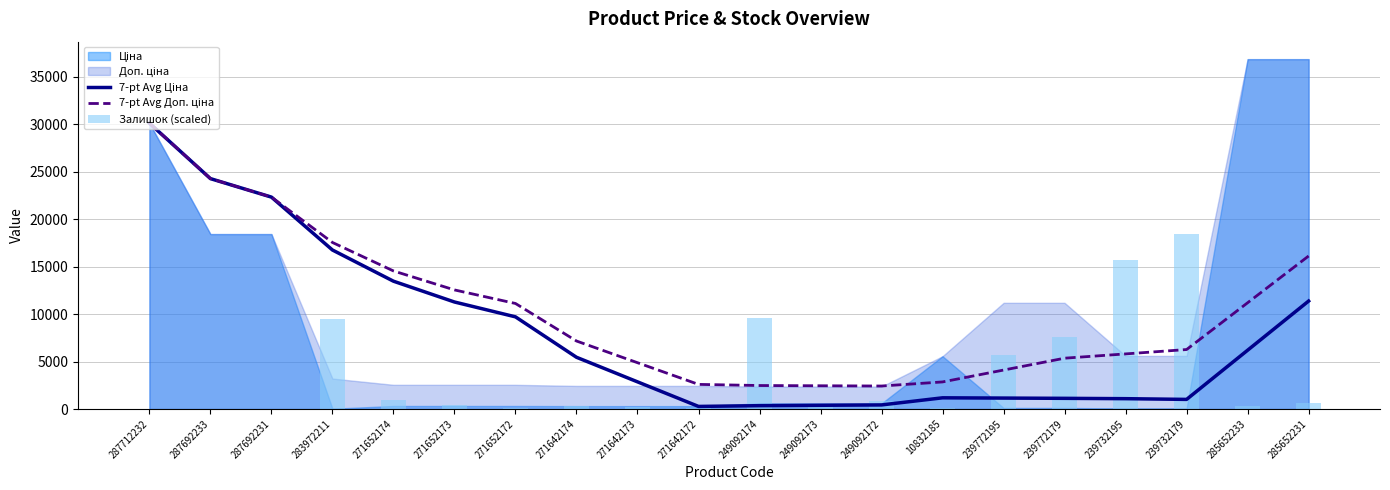

What is the label of the 16th bar from the left?

239772179